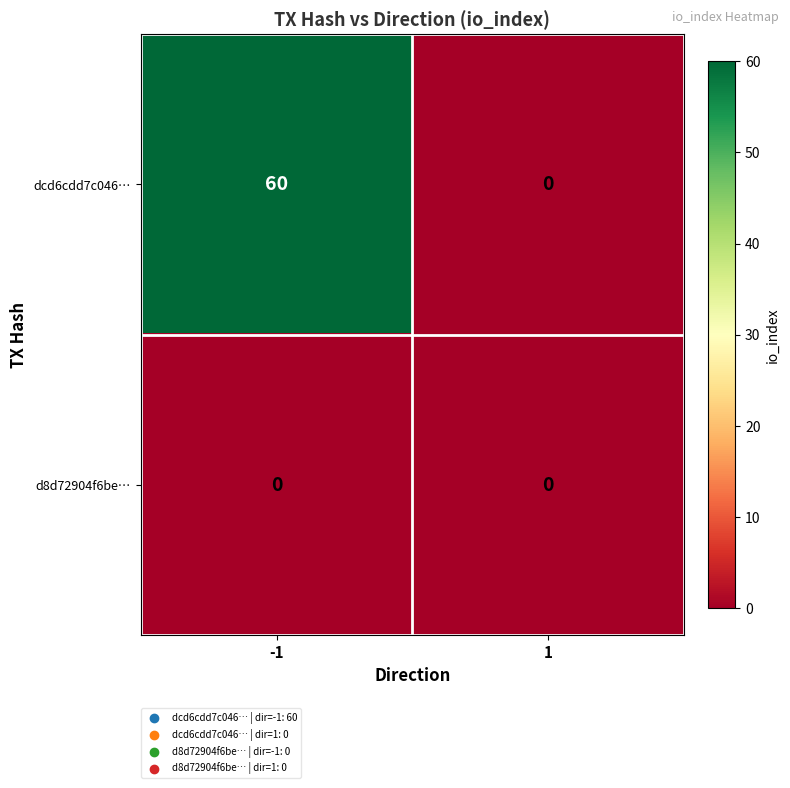

What is the average value of the dcd6cdd7c046… series?

30